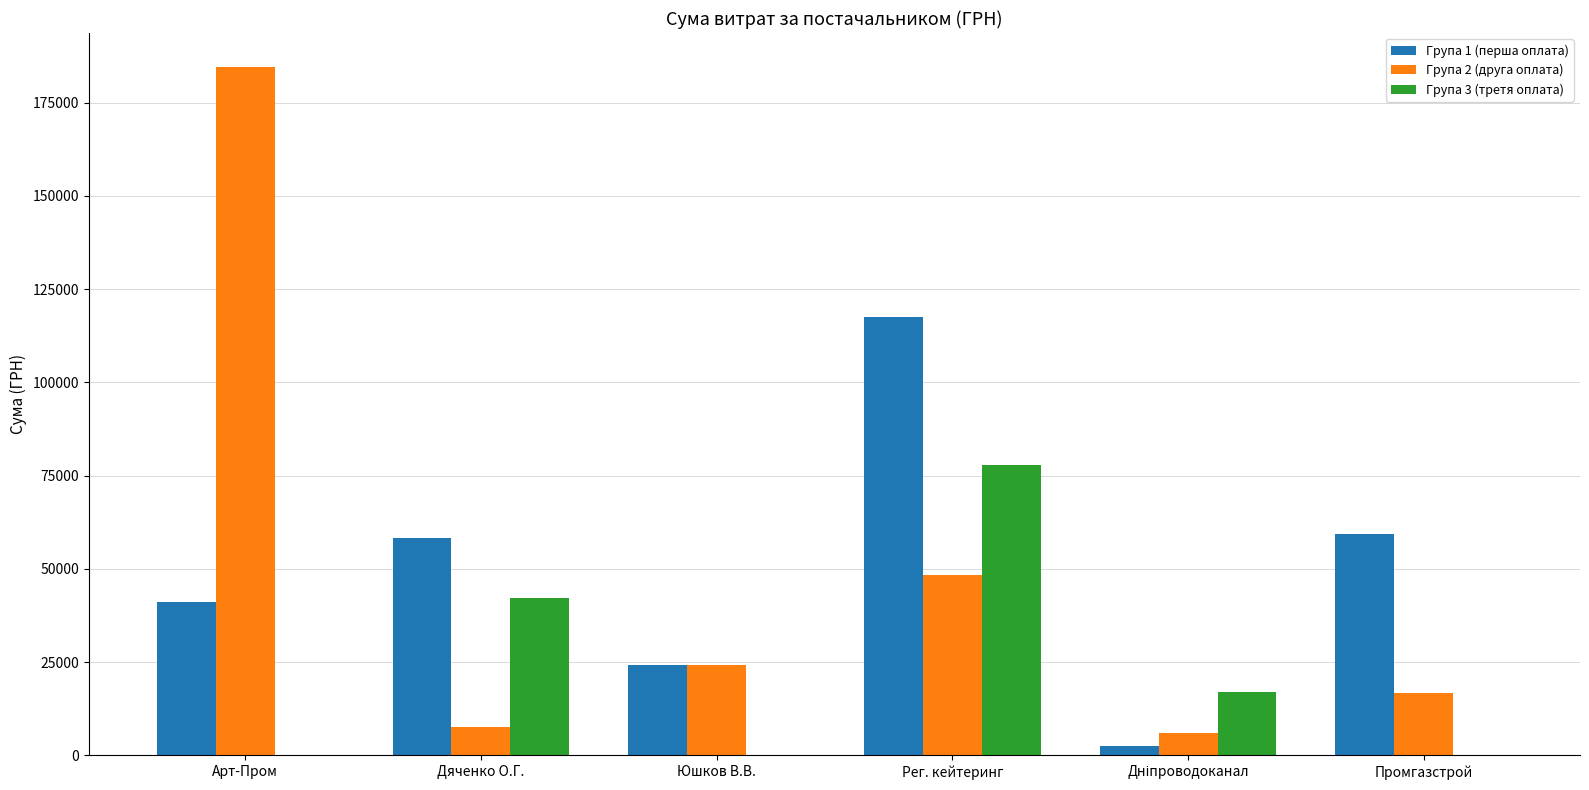

What is the maximum value for Група 1 (перша оплата)?

117458.7